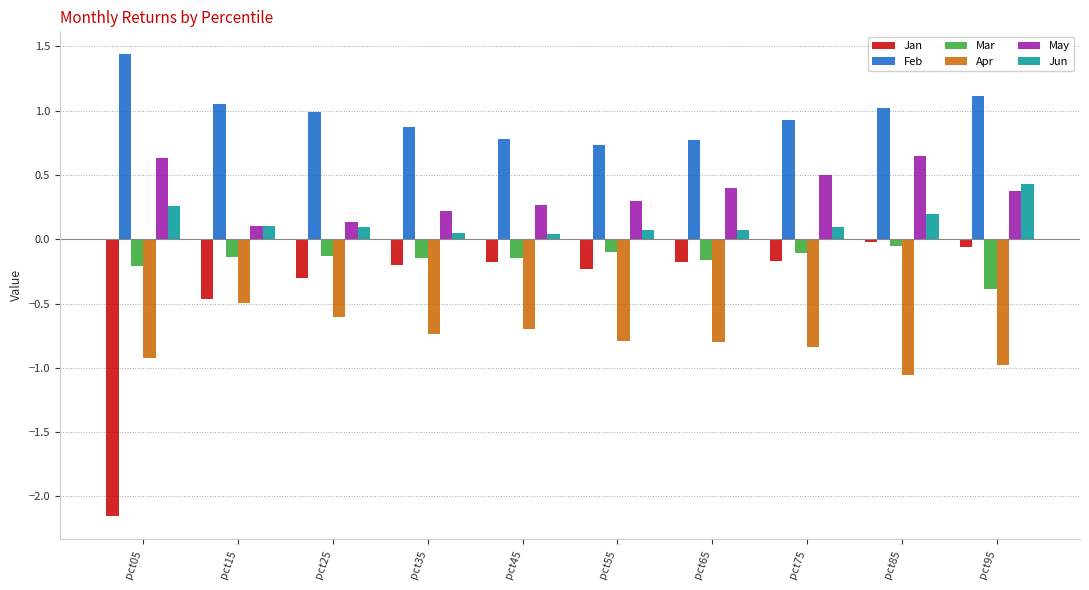

At which category does the chart reach its peak across all series?

pct05